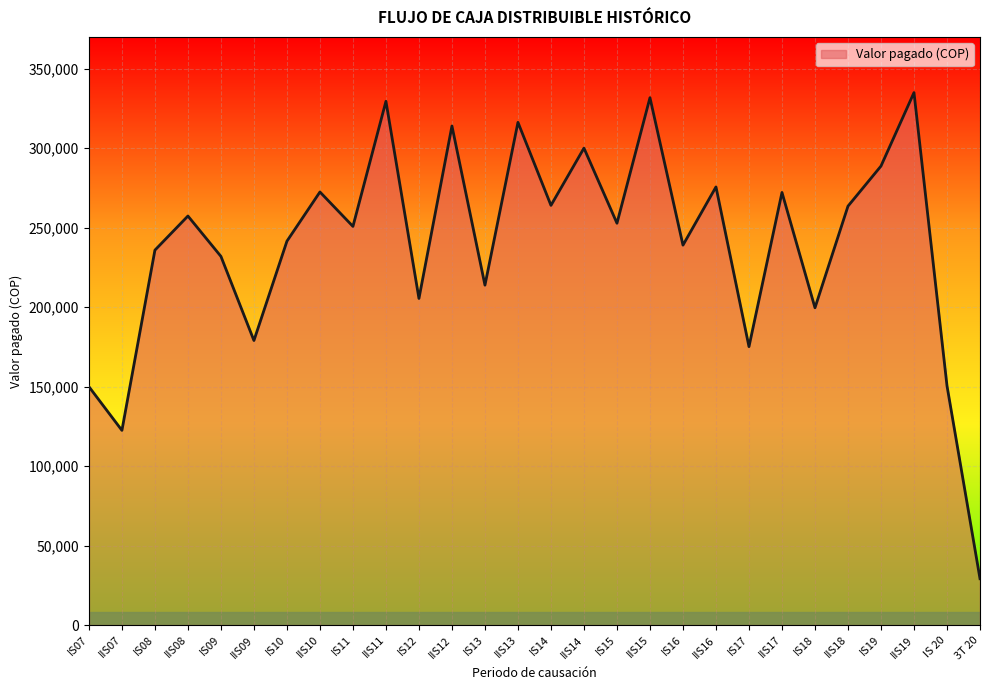

Is it true that the value at IIS16 is 275629?

True